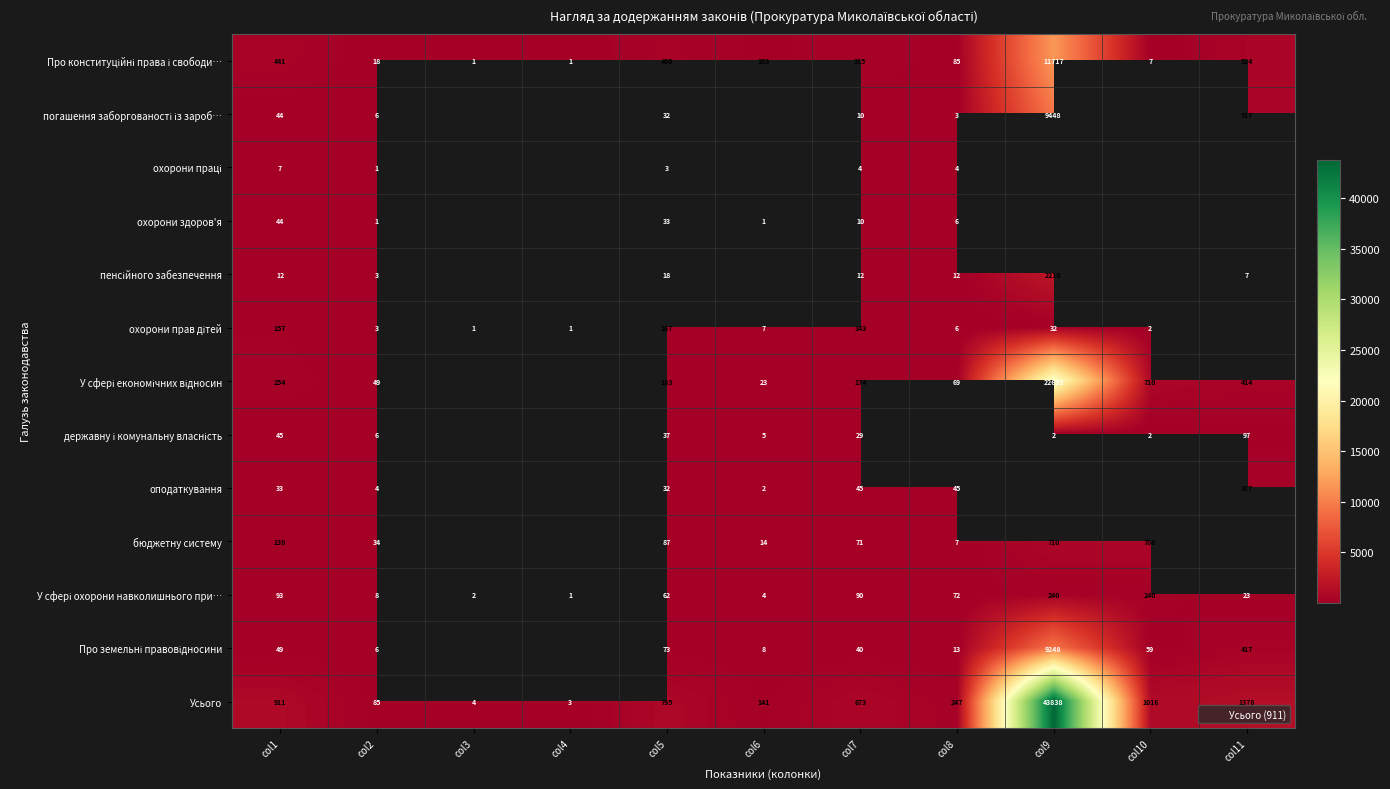

Which series has the largest total across all categories?

Усього